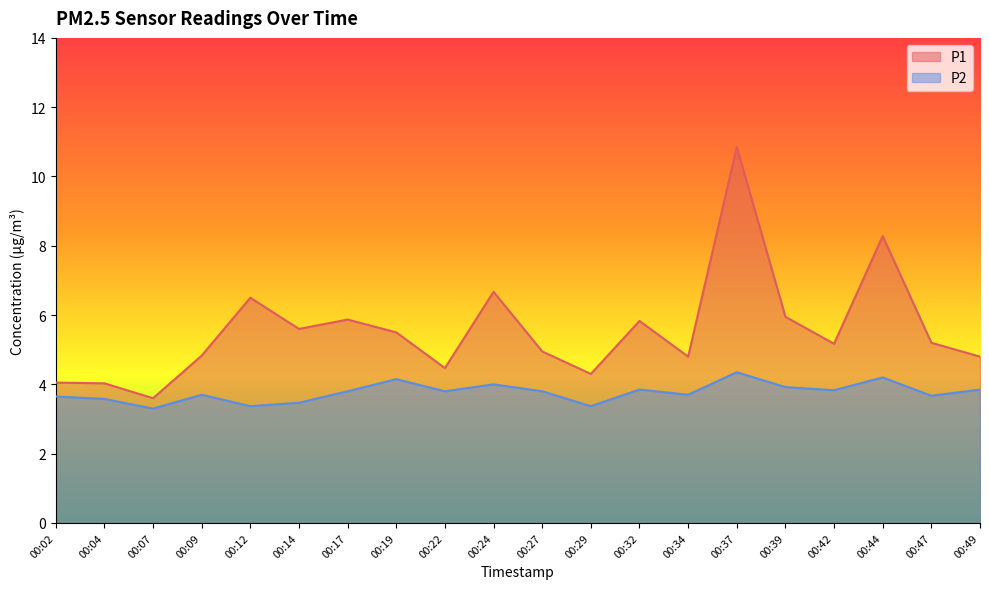

What is the spread (max minus min) of values at 00:14?

2.1